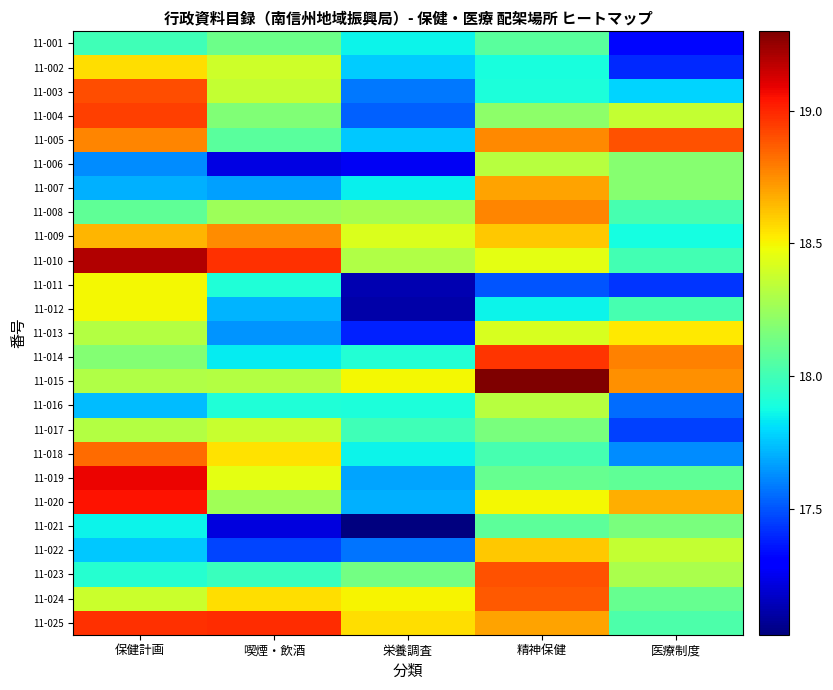

What is the difference between the highest and lowest values at 喫煙・飲酒?

1.8